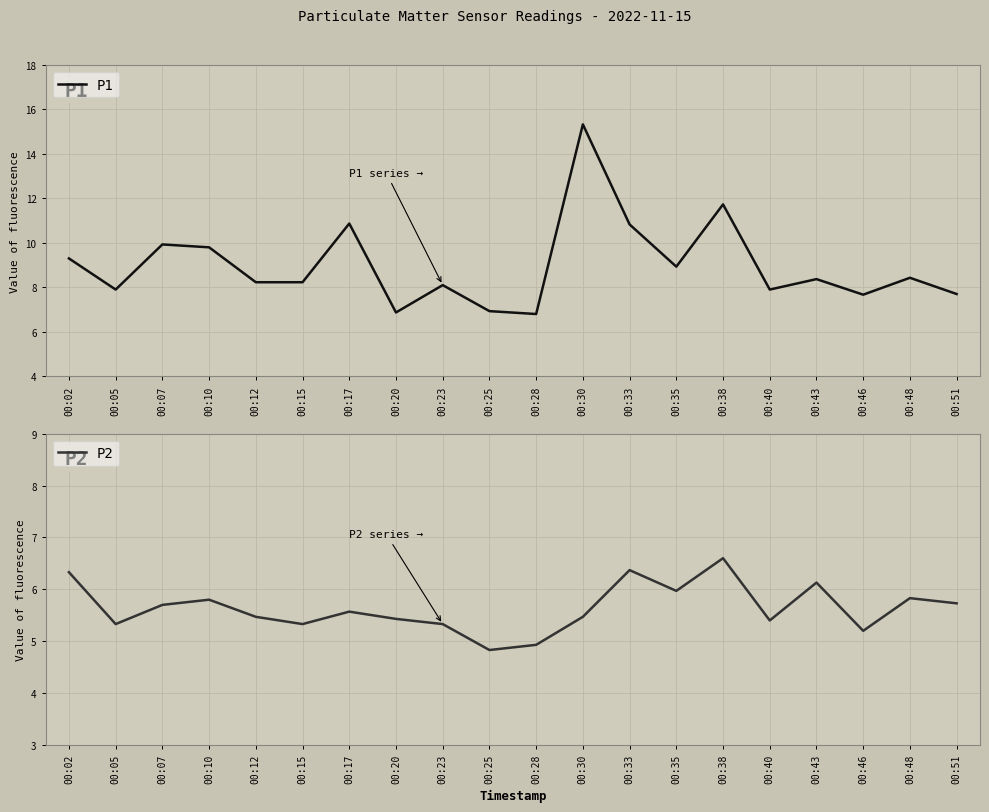

How many interior local valleys does the P2 series have?

6